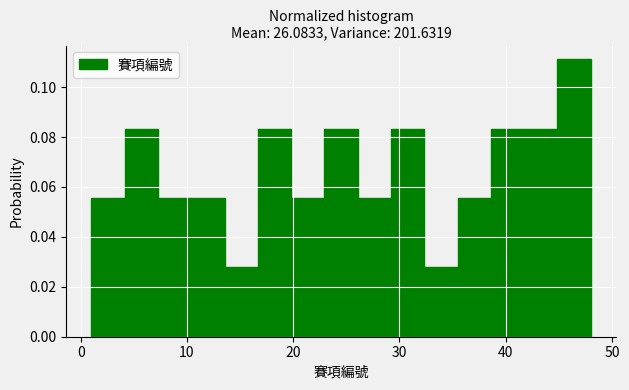

Around what value on the x-axis is the tallest bar? Give the approximate position of its centre, as read against the axis.

46